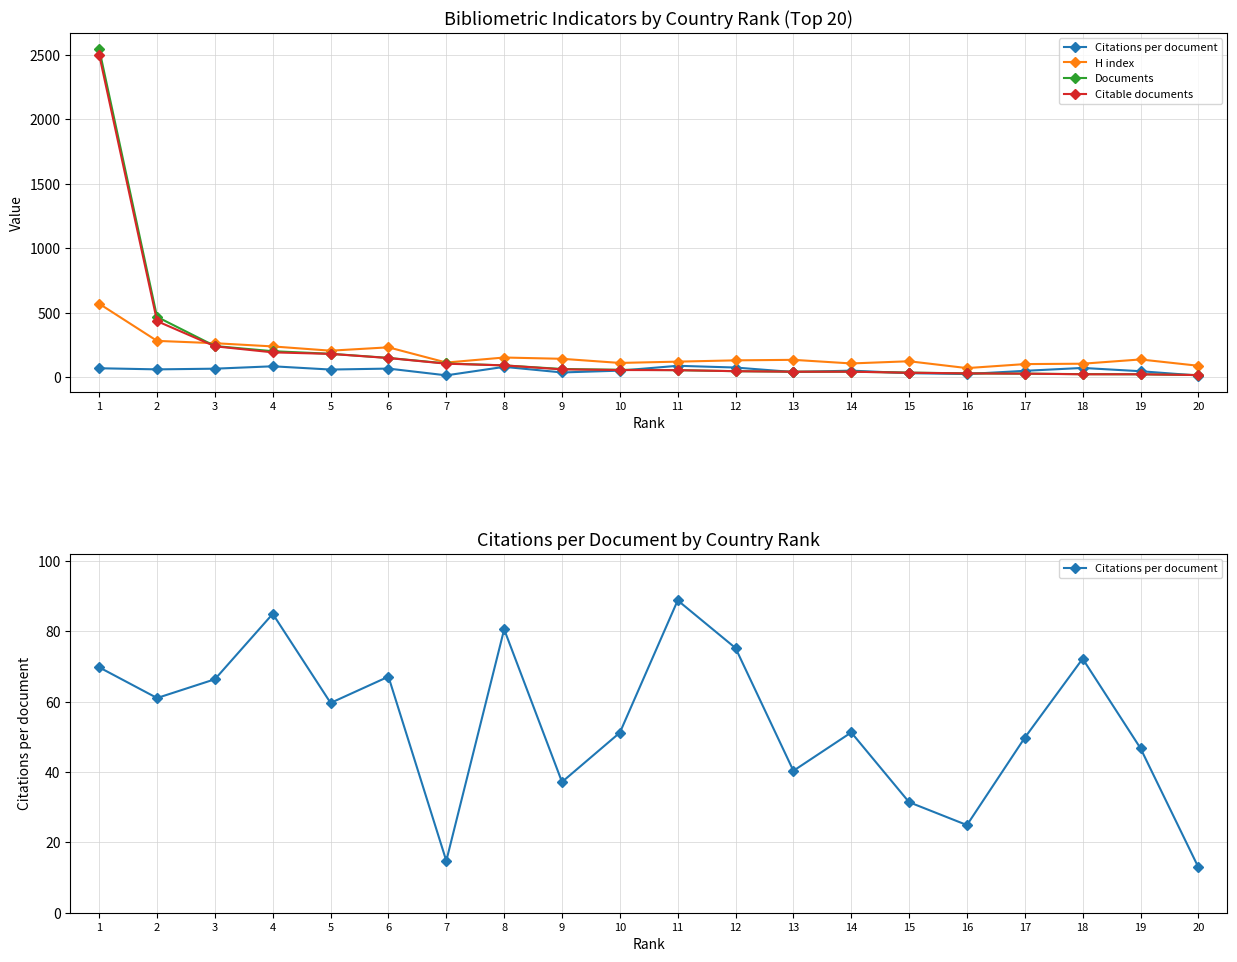

At which label does H index first exceed 135?

1